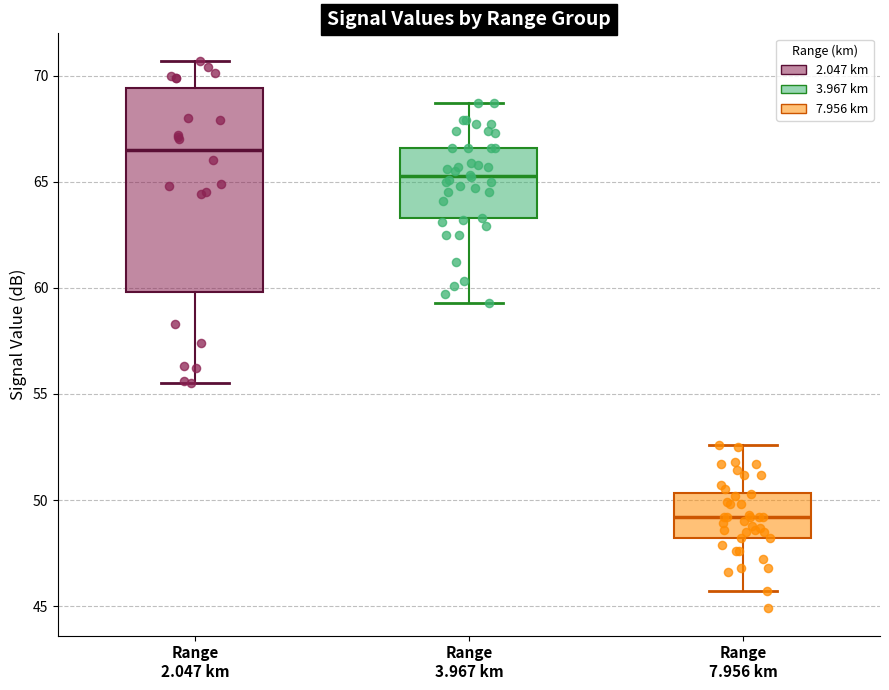

Where is the lower edge of the box for Range 2.047 km on the y-axis? The values are not printed on the chart, so give them approximately, as read against the axis.

60.0